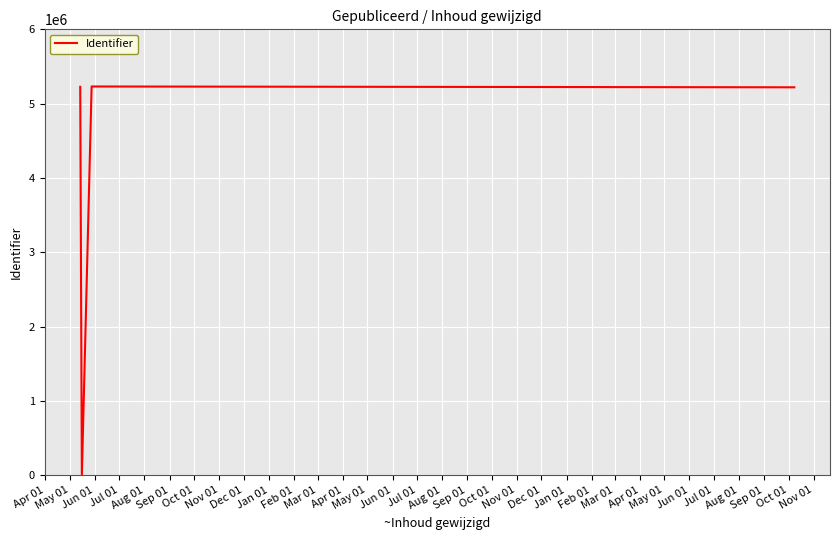

What is the sum of all values?

15677231